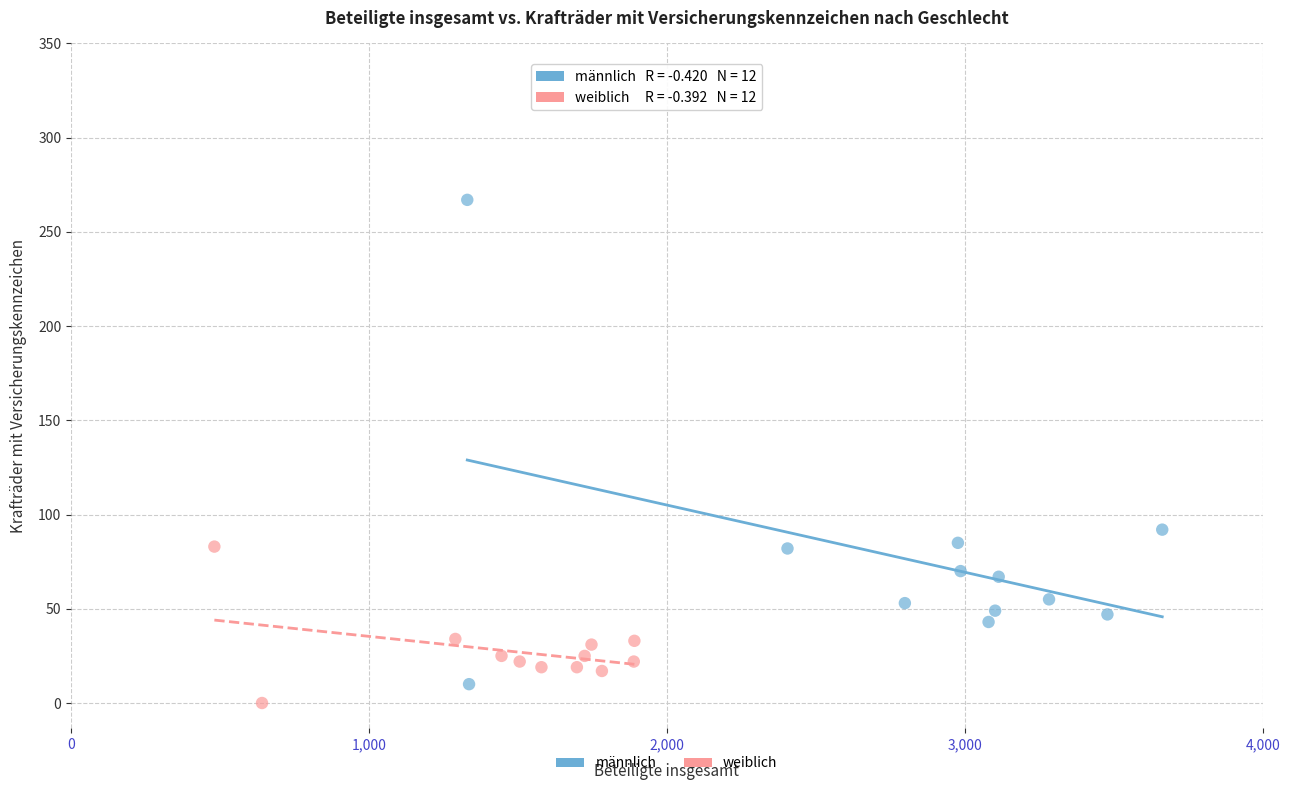

Which series contains the highest Y value?

männlich